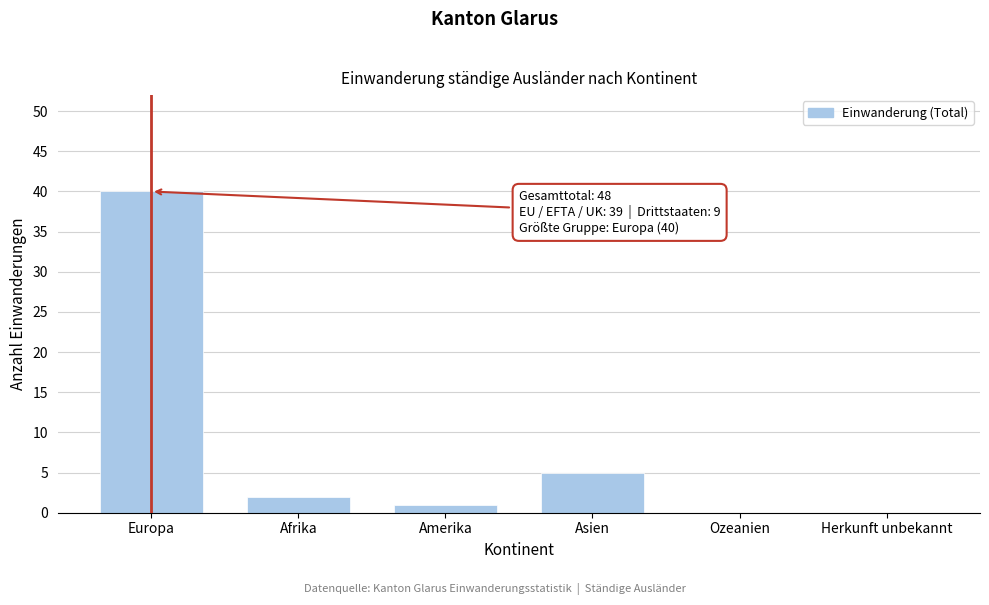

Reading left to right, list all the values displayed in this chart.

Europa=40	Afrika=2	Amerika=1	Asien=5	Ozeanien=0	Herkunft unbekannt=0